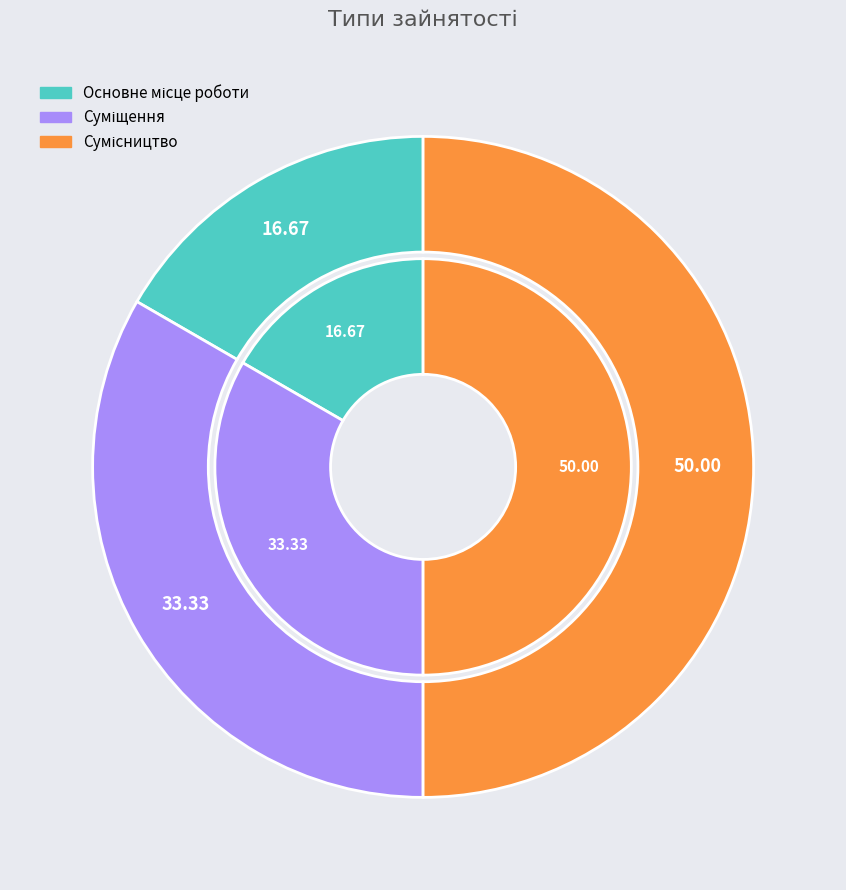

What percentage is the Основне місце роботи slice, to the nearest percent?

17%